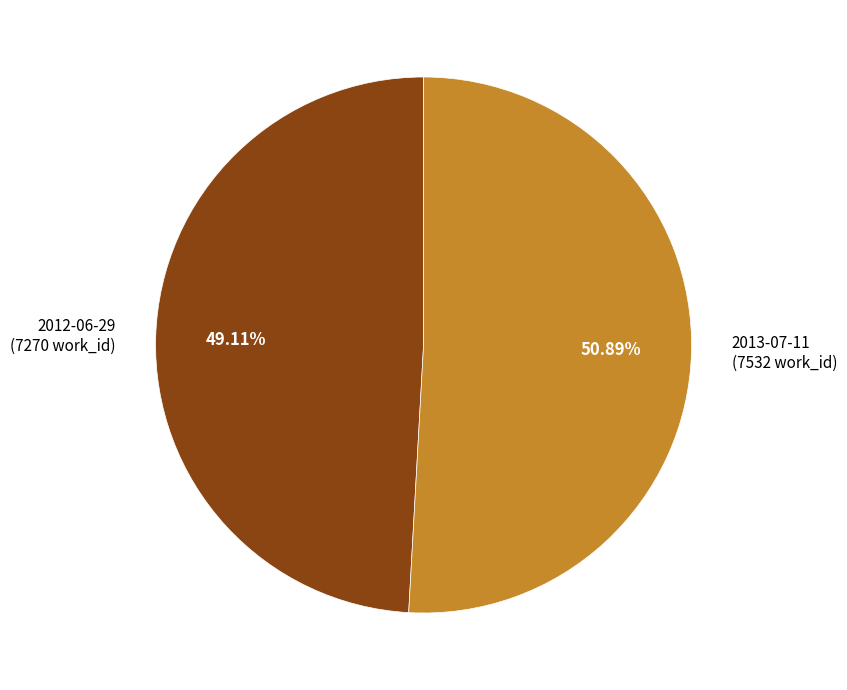

Is there any slice that represents more than half of the pie?

Yes